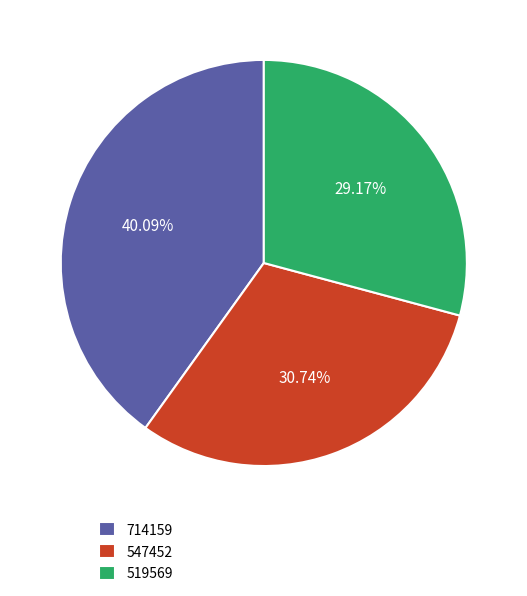

To the nearest percent, what is the combined percentage of 714159 and 547452?

71%